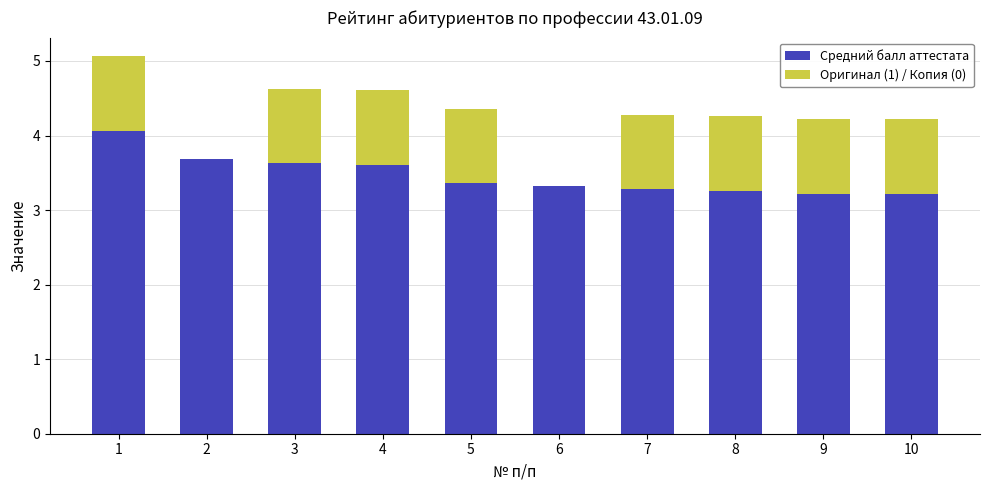

What is the total value across all series at 1?

5.1